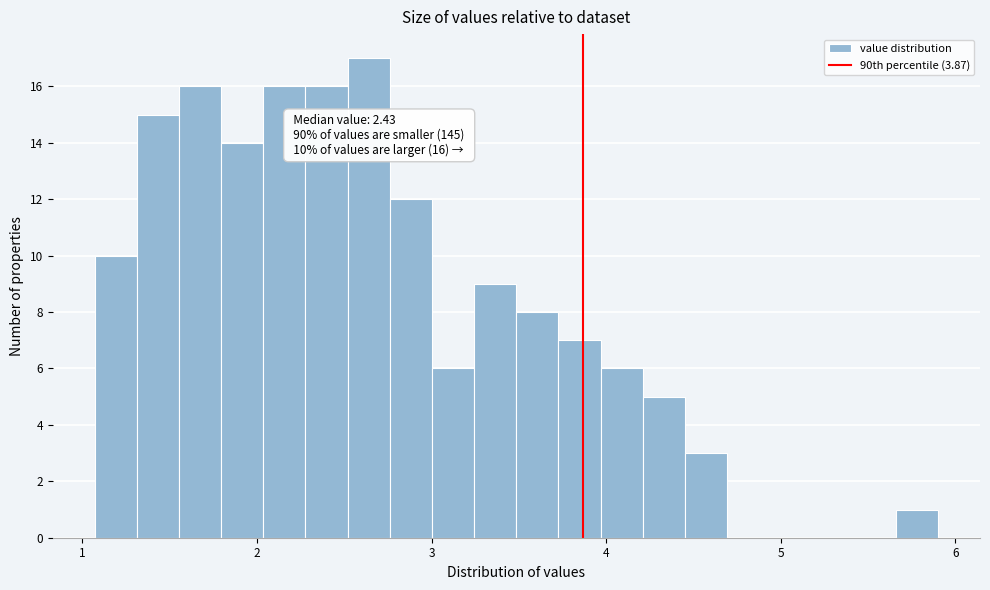

Around what value on the x-axis is the tallest bar? Give the approximate position of its centre, as read against the axis.

2.6